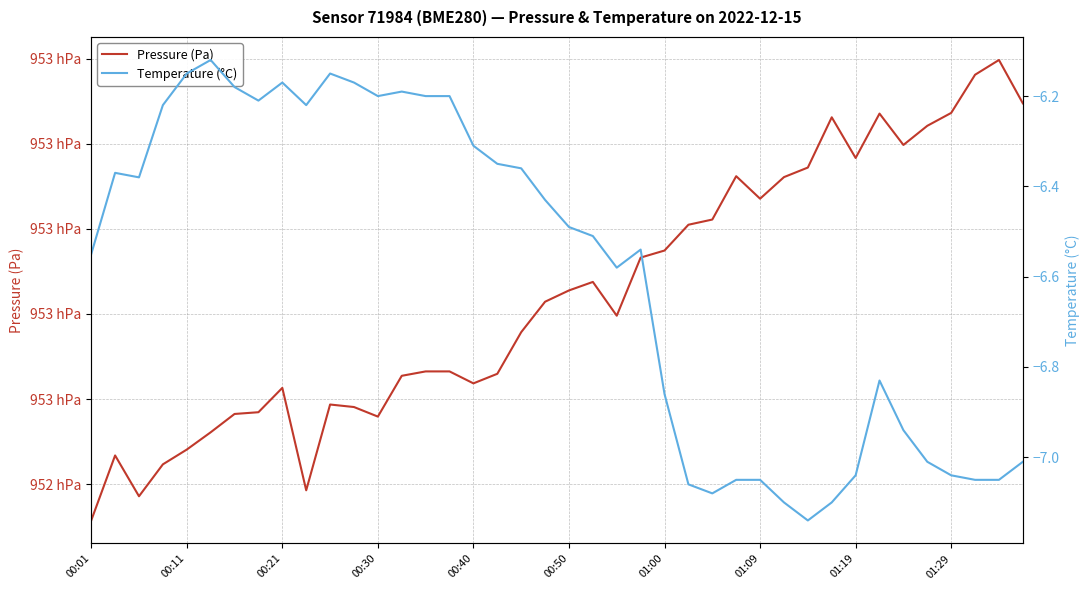

Which series has the widest spread of values?

Pressure (Pa)